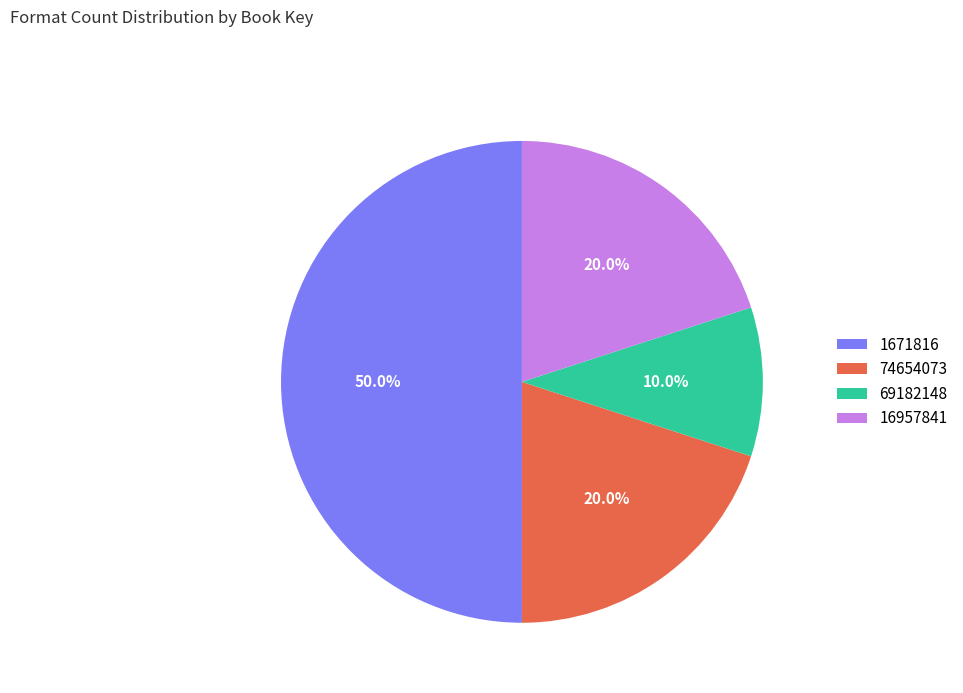

Which category has the biggest portion of the pie?

1671816